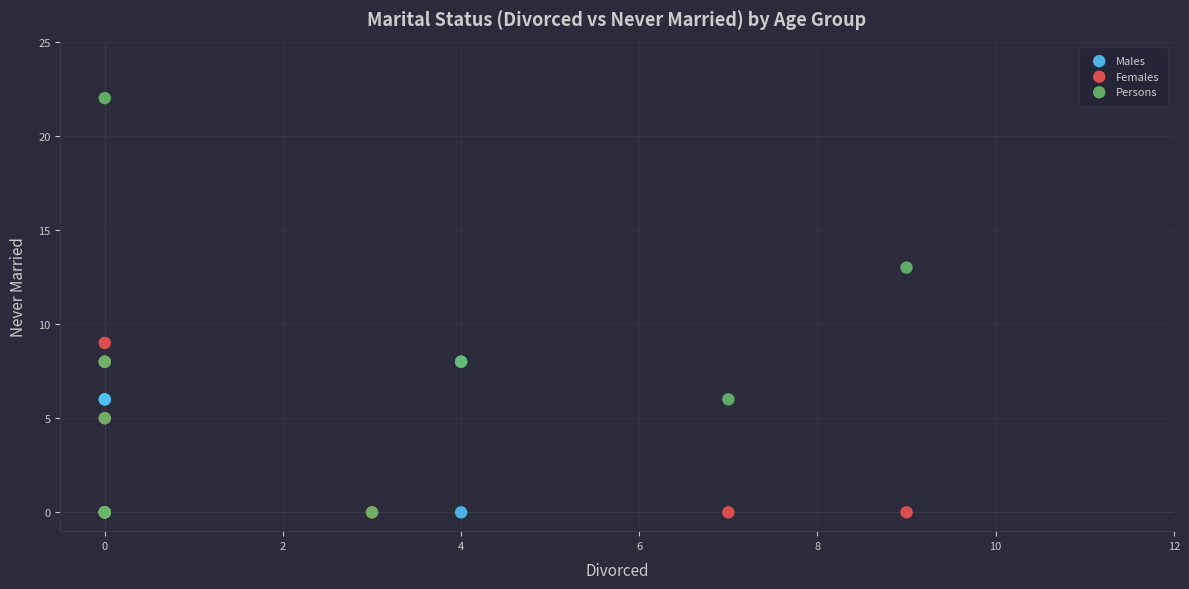

Which series has the widest spread of Y values?

Persons